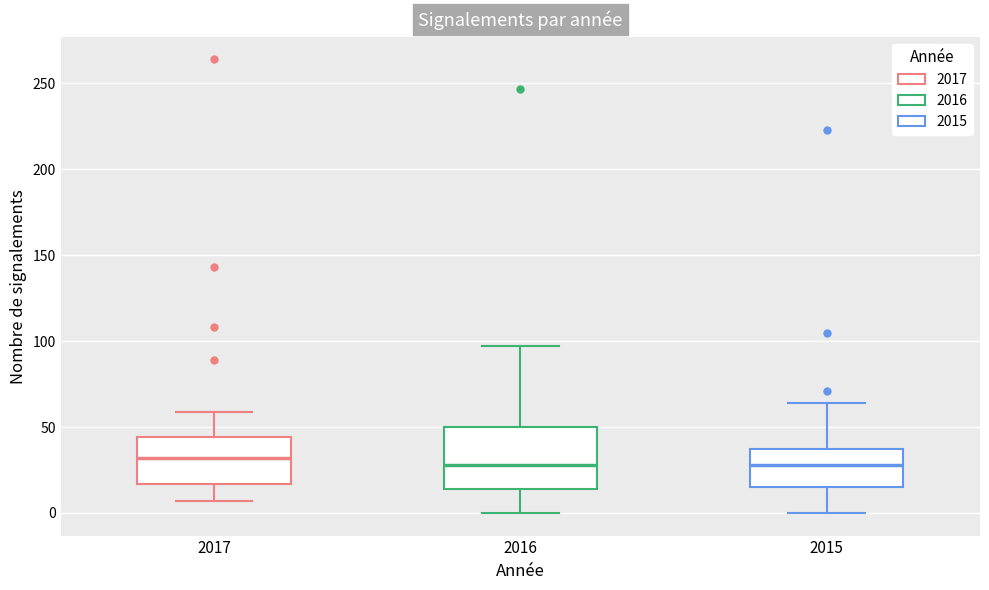

Which box is the tallest, from its lower edge to its upper edge?

2016